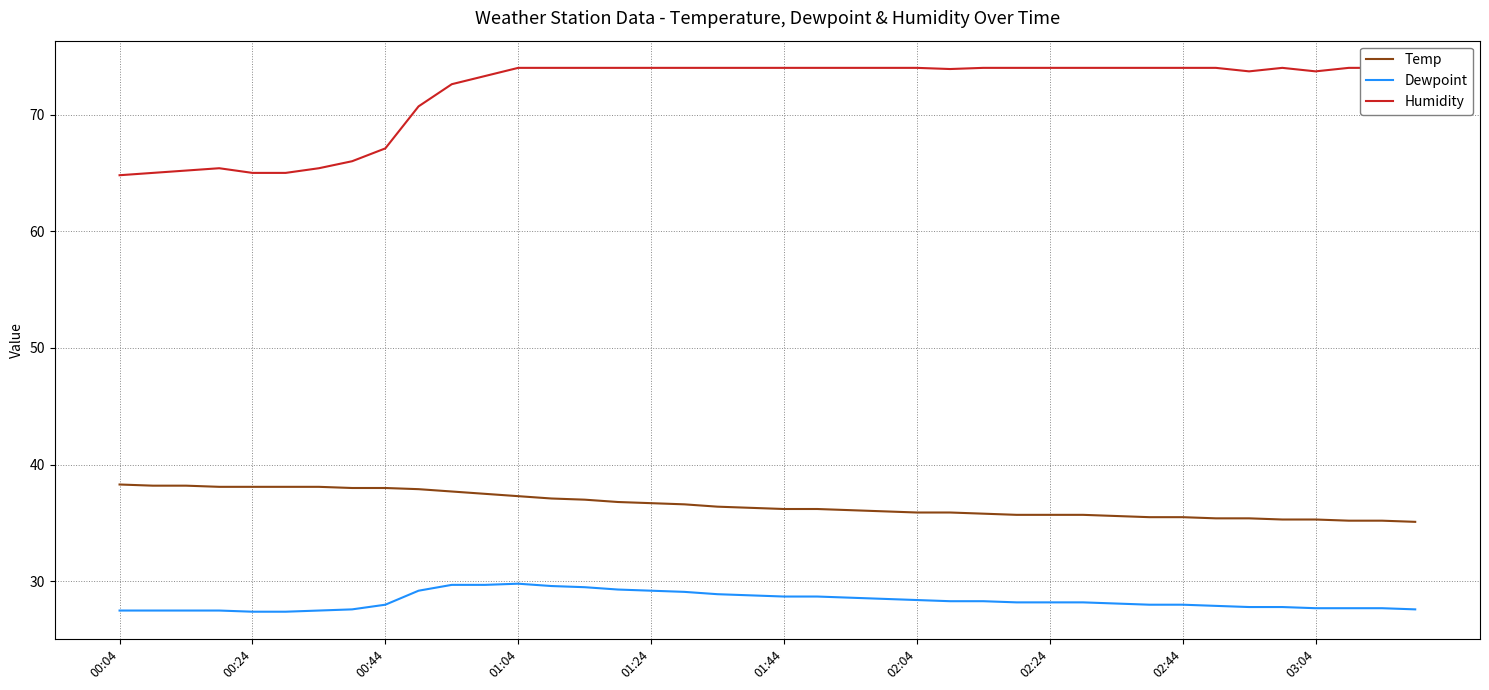

What is the average value of the Temp series?

36.6